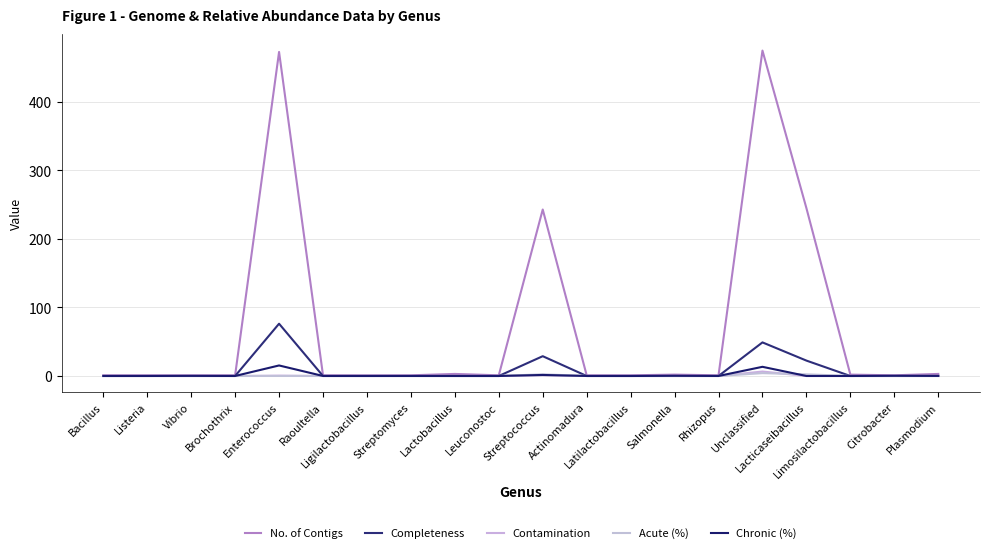

What is the average value of the Completeness series?

8.8